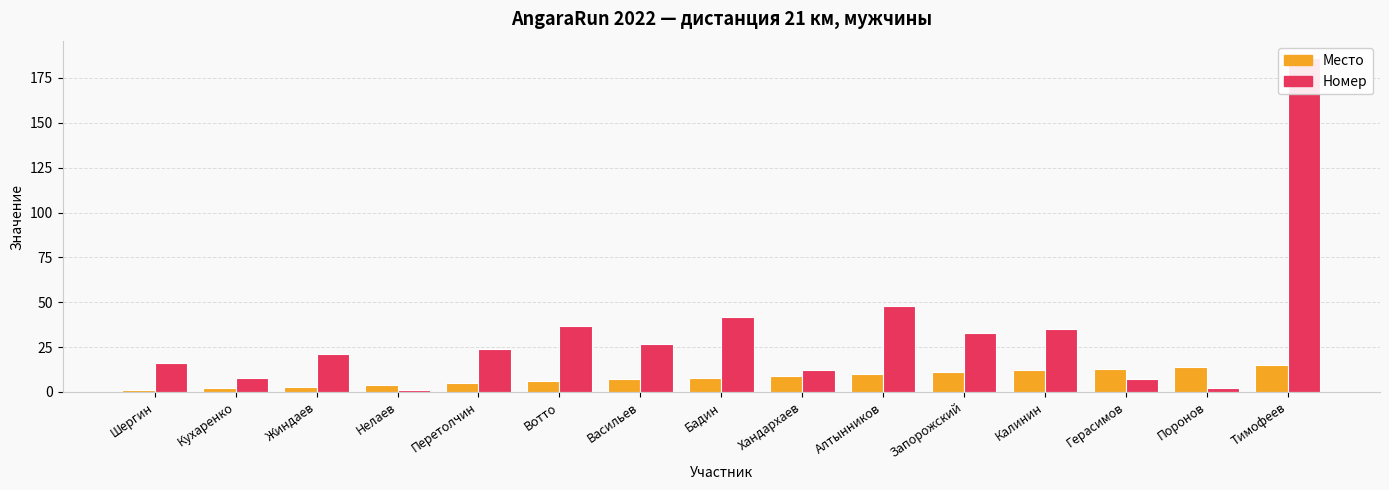

What is the difference between the maximum and minimum values in the Номер series?

185